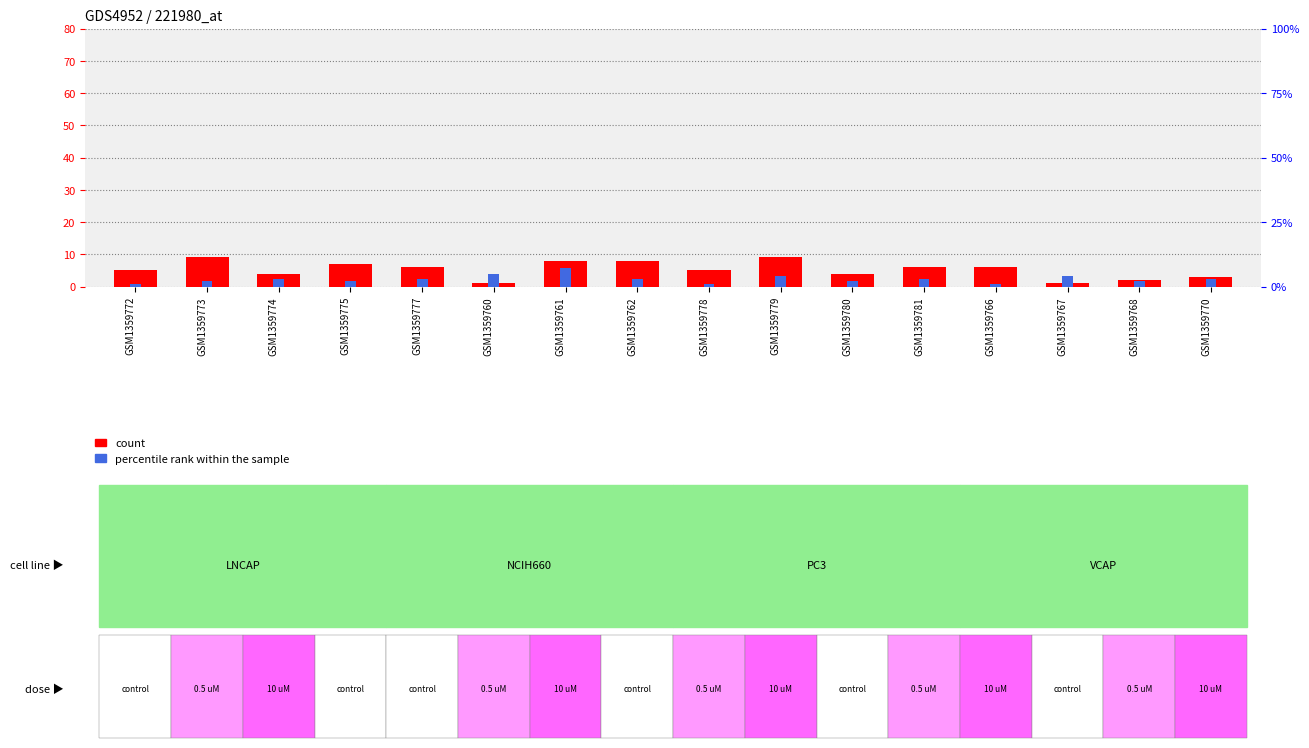

Is the value of count at GSM1359775 greater than the value of percentile rank within the sample at GSM1359761?

No